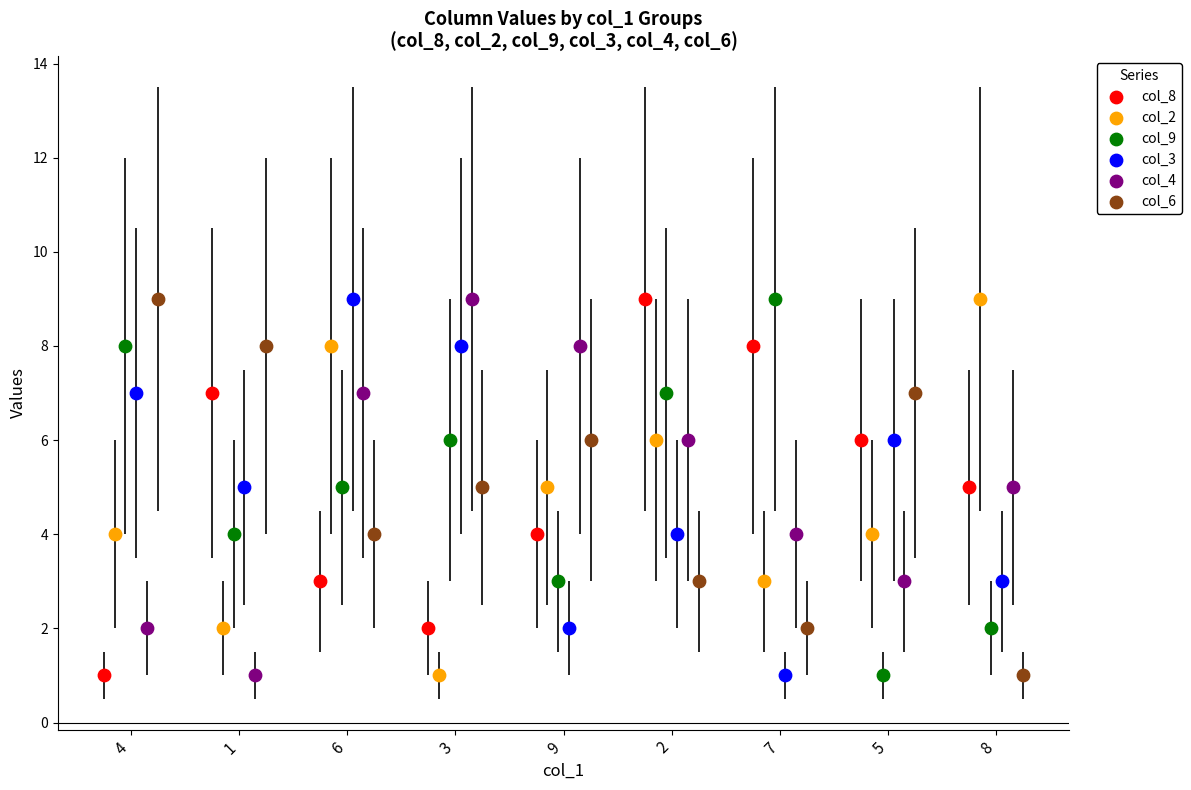

What are all the series names shown in the legend?

col_8, col_2, col_9, col_3, col_4, col_6